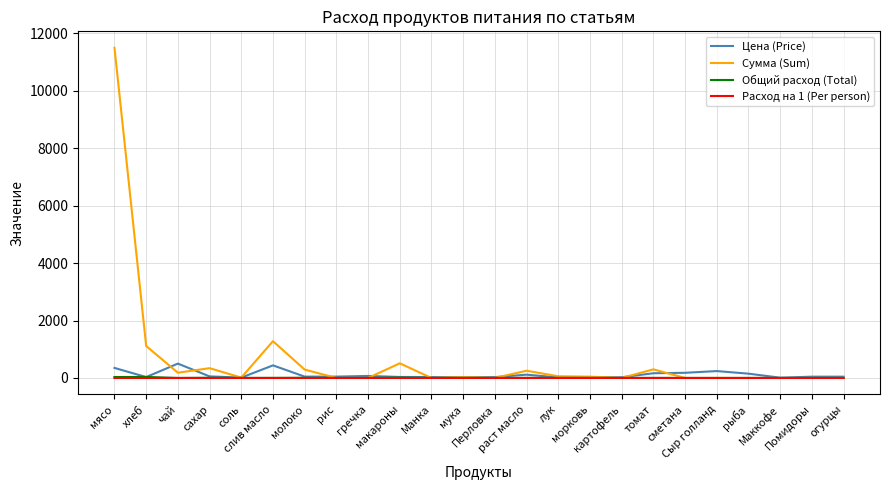

What are all the series names shown in the legend?

Цена (Price), Сумма (Sum), Общий расход (Total), Расход на 1 (Per person)